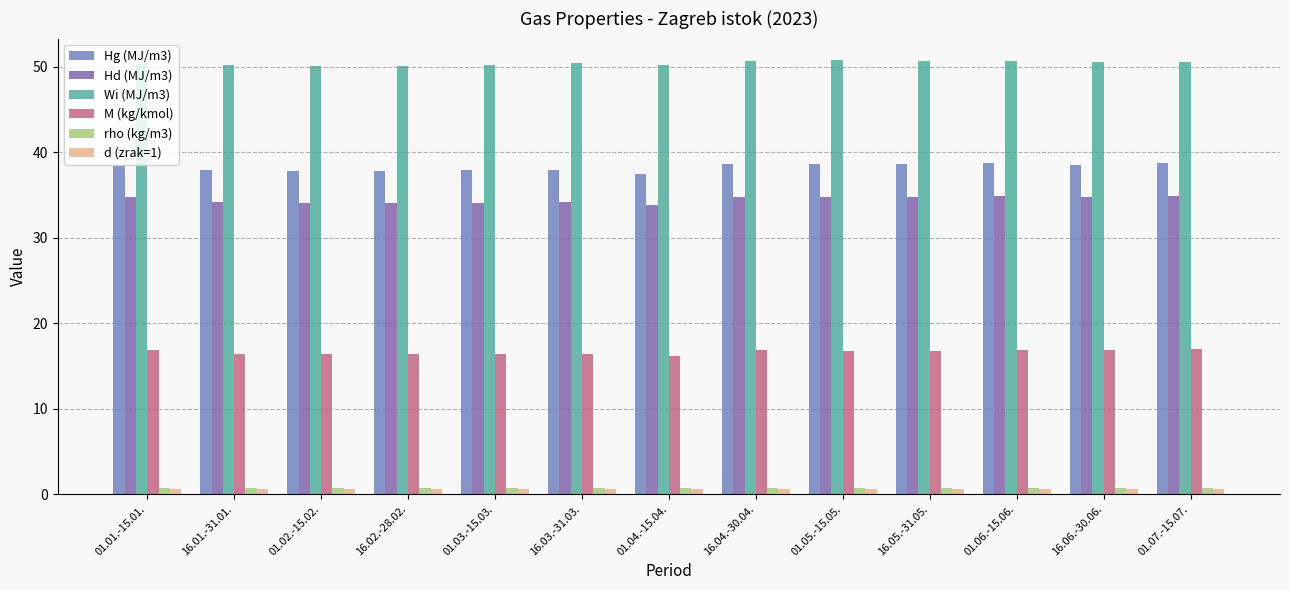

What is the average value of the M (kg/kmol) series?

16.6